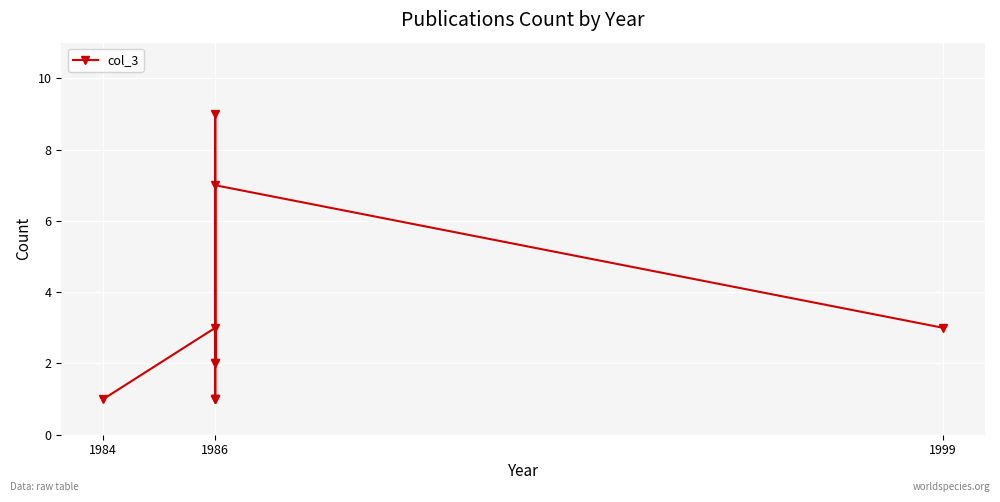

What is the label of the 10th point from the right?

1984